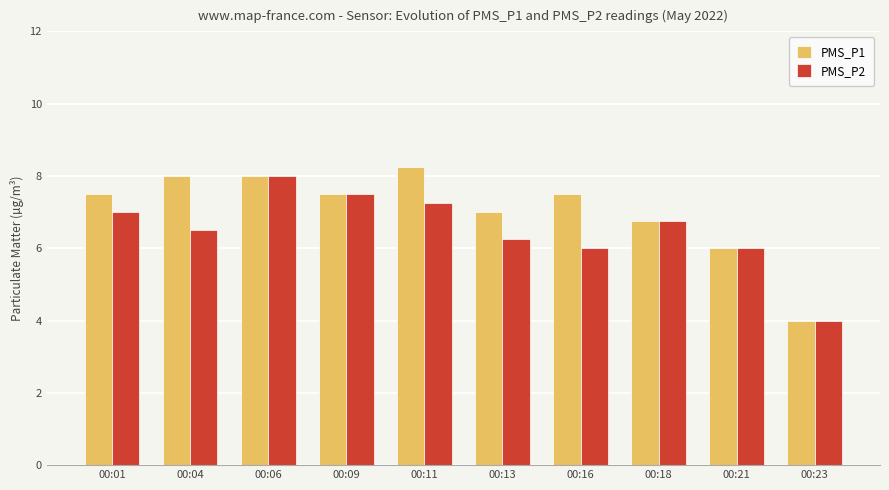

What is the spread (max minus min) of values at 00:01?

0.5